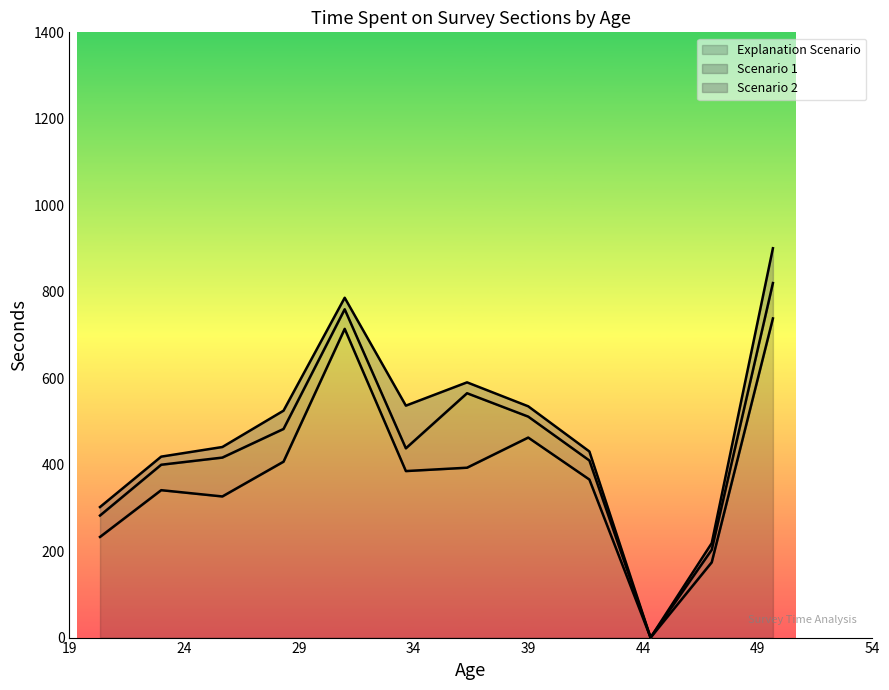

What is the highest value of the Explanation Scenario series?

738.2